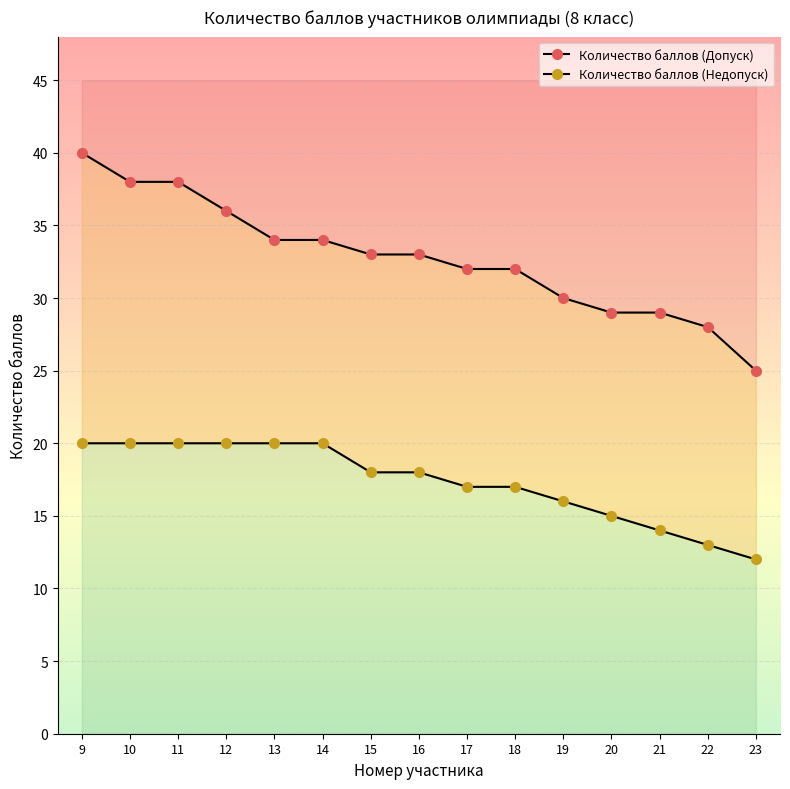

Count the Количество баллов (Недопуск) values in the range 15 to 20.

12